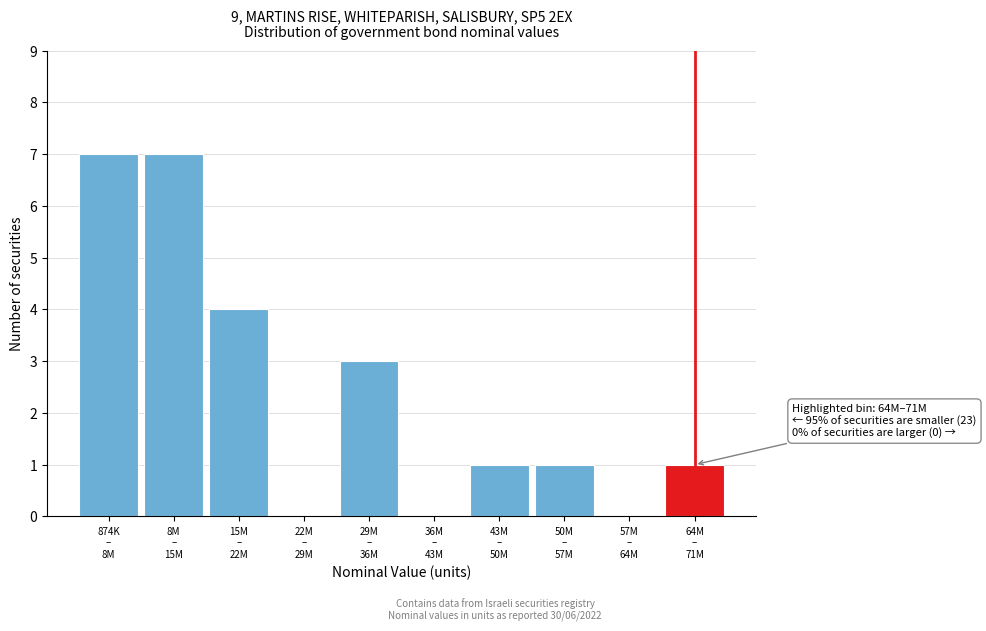

What is the sum of all values?

24